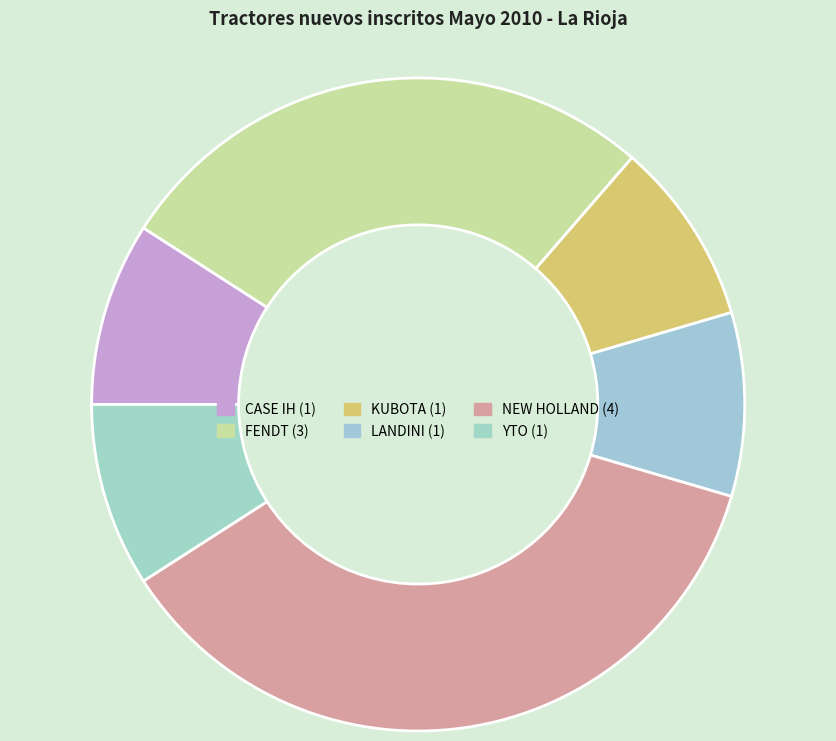

Does KUBOTA represent more than half of the total?

No